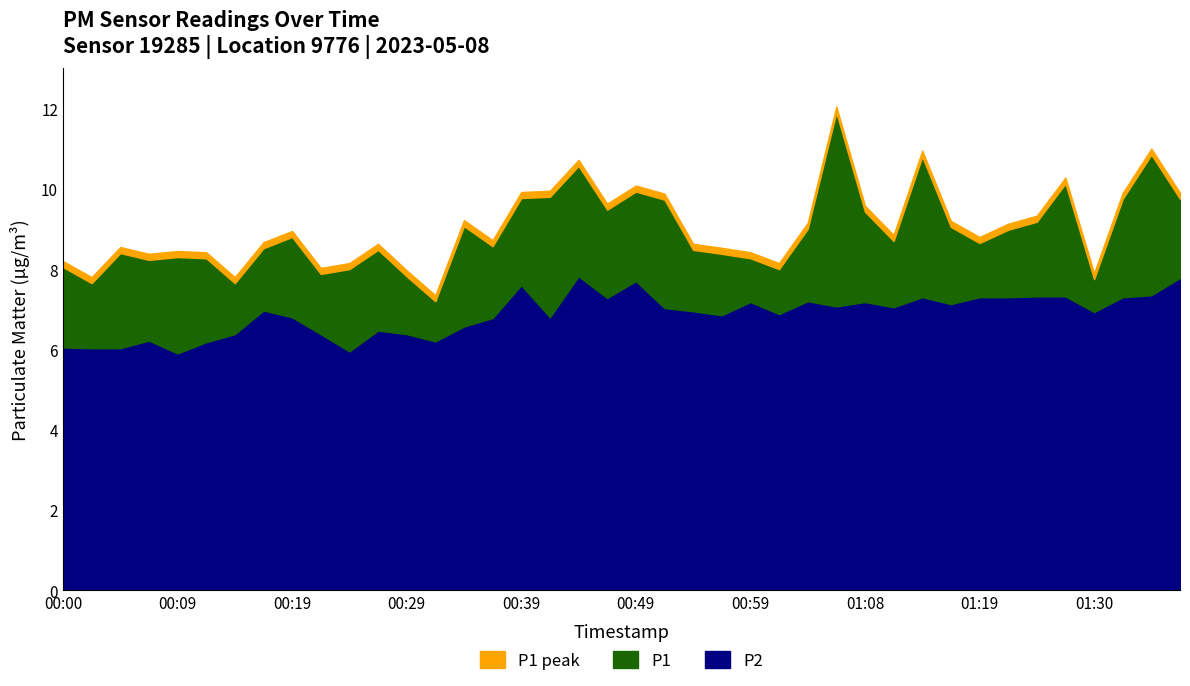

What is the smallest value displayed?

5.9